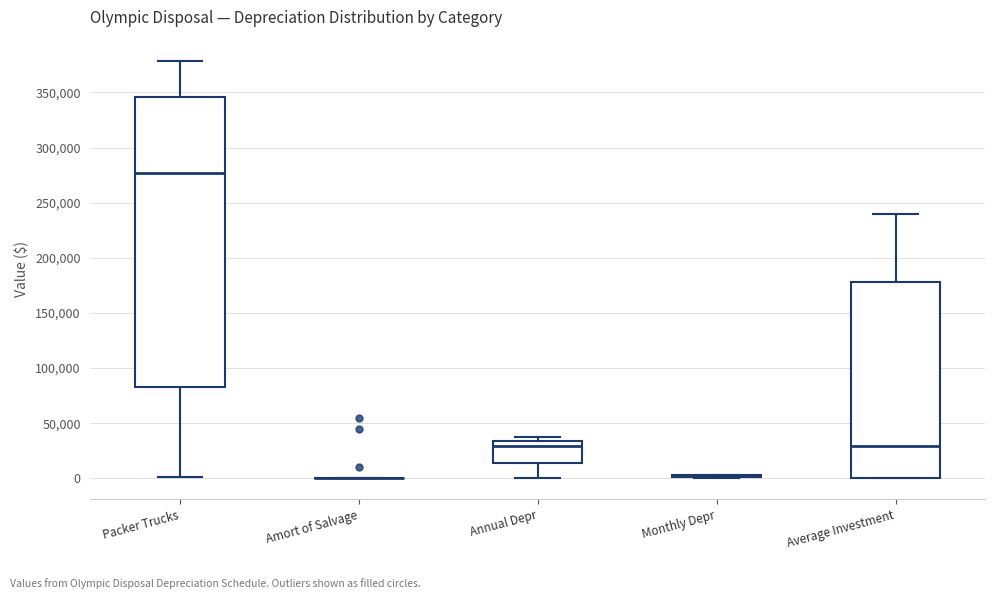

Reading left to right, read every box against the y-axis: the position of its median line, the range the box covers, and the ends of its whiskers. The values are not printed on the chart, so give them approximately, as read against the axis.

Packer Trucks: median 275000, box 85000 to 345000, whiskers 0 to 380000
Amort of Salvage: box collapsed to a line at 0, whiskers 0 to 0
Annual Depr: median 30000, box 15000 to 35000, whiskers 0 to 40000
Monthly Depr: box collapsed to a line at 0, whiskers 0 to 5000
Average Investment: median 30000, box 0 to 180000, whiskers 0 to 240000